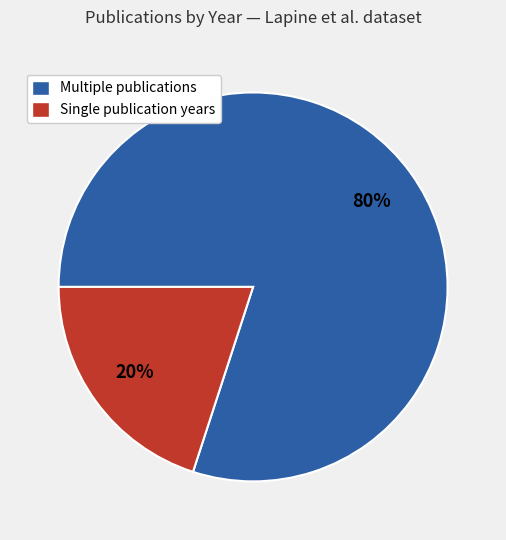

To the nearest percent, what is the difference between the largest and smallest slice percentages?

60%